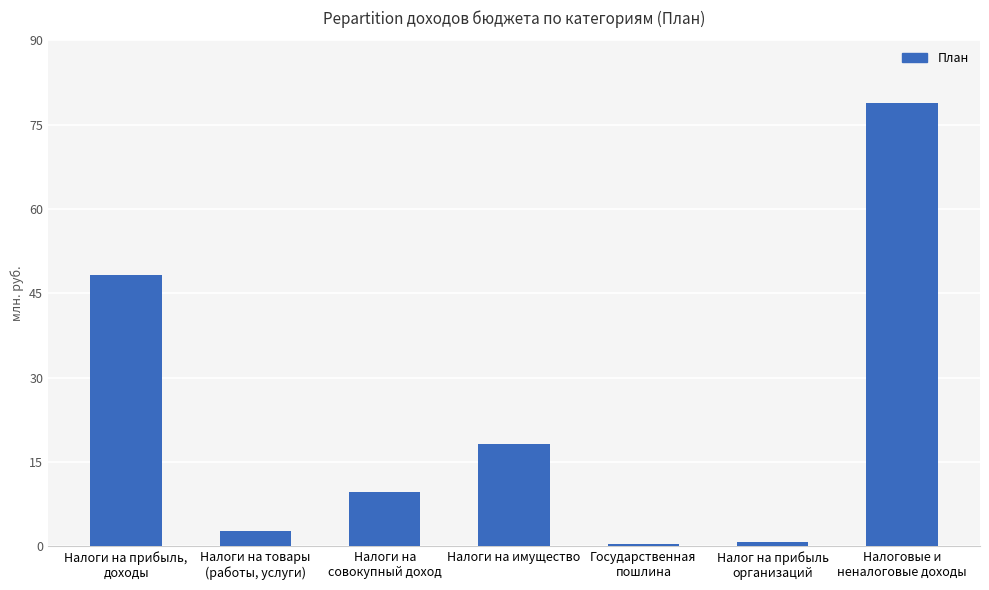

Which has a higher value, Налоги на
совокупный доход or Налоги на прибыль,
доходы?

Налоги на прибыль,
доходы